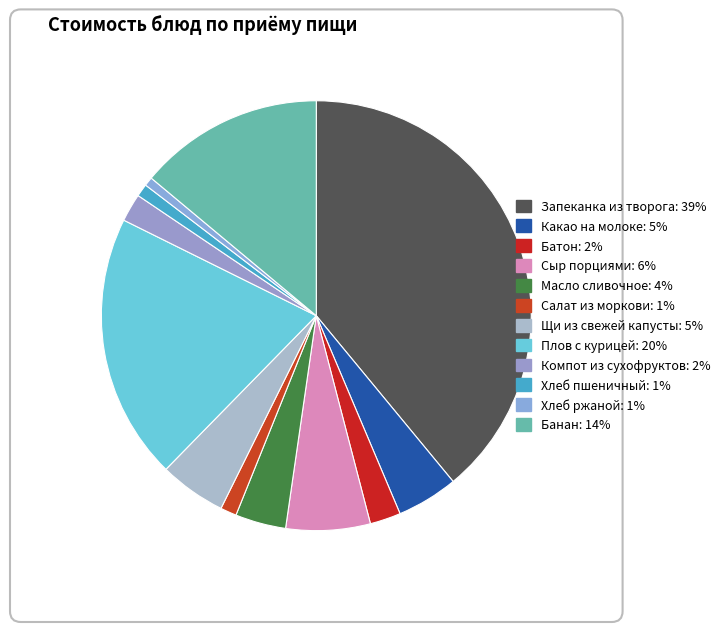

Is it true that Плов с курицей is 20% of the pie?

True